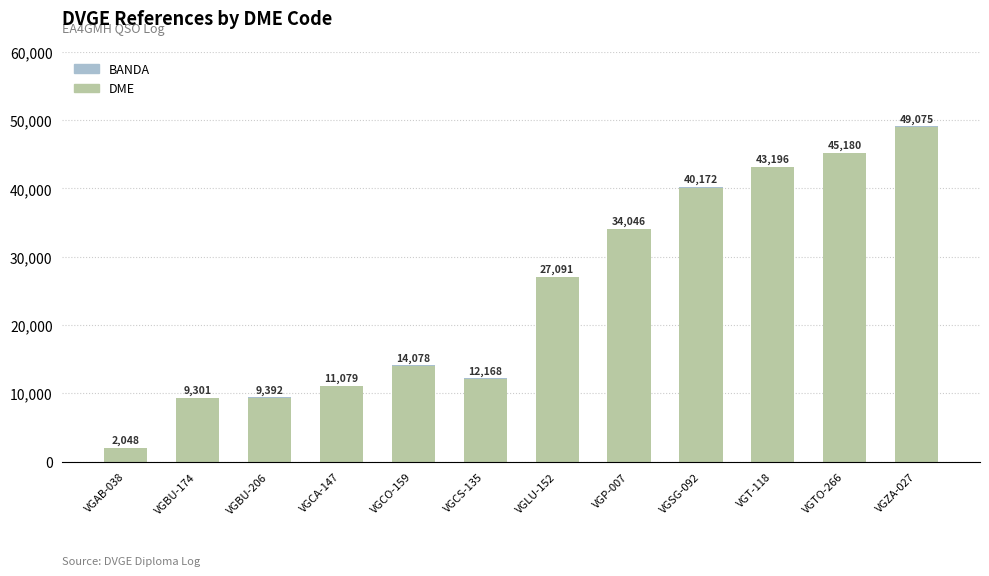

What is the highest value of the DME series?

49035